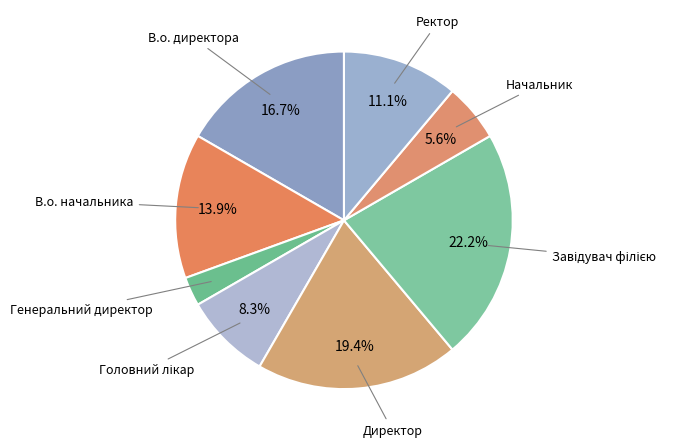

Rank the categories by value from highest to lowest.

Завідувач філією, Директор, В.о. директора, В.о. начальника, Ректор, Головний лікар, Начальник, Генеральний директор